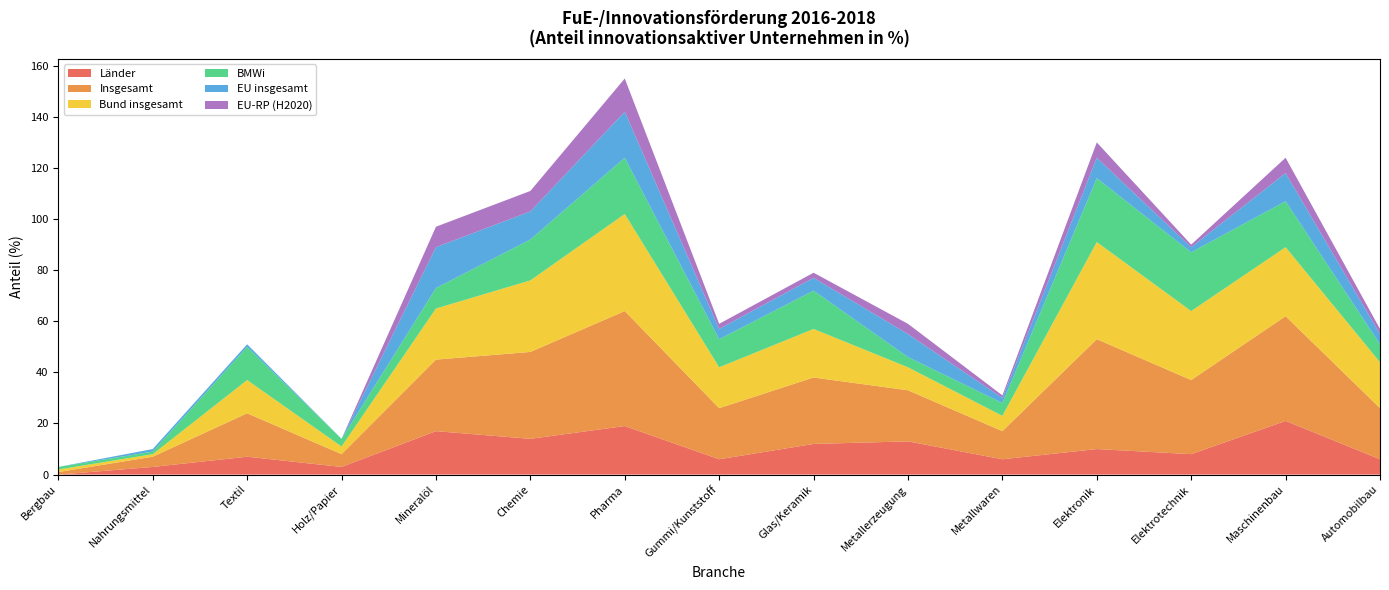

Reading left to right, what are all the values shown in this chart?

Länder: Bergbau=0	Nahrungsmittel=3	Textil=7	Holz/Papier=3	Mineralöl=17	Chemie=14	Pharma=19	Gummi/Kunststoff=6	Glas/Keramik=12	Metallerzeugung=13	Metallwaren=6	Elektronik=10	Elektrotechnik=8	Maschinenbau=21	Automobilbau=6
Insgesamt: Bergbau=1	Nahrungsmittel=4	Textil=17	Holz/Papier=5	Mineralöl=28	Chemie=34	Pharma=45	Gummi/Kunststoff=20	Glas/Keramik=26	Metallerzeugung=20	Metallwaren=11	Elektronik=43	Elektrotechnik=29	Maschinenbau=41	Automobilbau=20
Bund insgesamt: Bergbau=1	Nahrungsmittel=1	Textil=13	Holz/Papier=3	Mineralöl=20	Chemie=28	Pharma=38	Gummi/Kunststoff=16	Glas/Keramik=19	Metallerzeugung=9	Metallwaren=6	Elektronik=38	Elektrotechnik=27	Maschinenbau=27	Automobilbau=18
BMWi: Bergbau=1	Nahrungsmittel=1	Textil=13	Holz/Papier=3	Mineralöl=8	Chemie=16	Pharma=22	Gummi/Kunststoff=11	Glas/Keramik=15	Metallerzeugung=4	Metallwaren=5	Elektronik=25	Elektrotechnik=23	Maschinenbau=18	Automobilbau=7
EU insgesamt: Bergbau=0	Nahrungsmittel=1	Textil=1	Holz/Papier=0	Mineralöl=16	Chemie=11	Pharma=18	Gummi/Kunststoff=4	Glas/Keramik=5	Metallerzeugung=9	Metallwaren=2	Elektronik=8	Elektrotechnik=2	Maschinenbau=11	Automobilbau=4
EU-RP (H2020): Bergbau=0	Nahrungsmittel=0	Textil=0	Holz/Papier=0	Mineralöl=8	Chemie=8	Pharma=13	Gummi/Kunststoff=2	Glas/Keramik=2	Metallerzeugung=4	Metallwaren=1	Elektronik=6	Elektrotechnik=1	Maschinenbau=6	Automobilbau=2